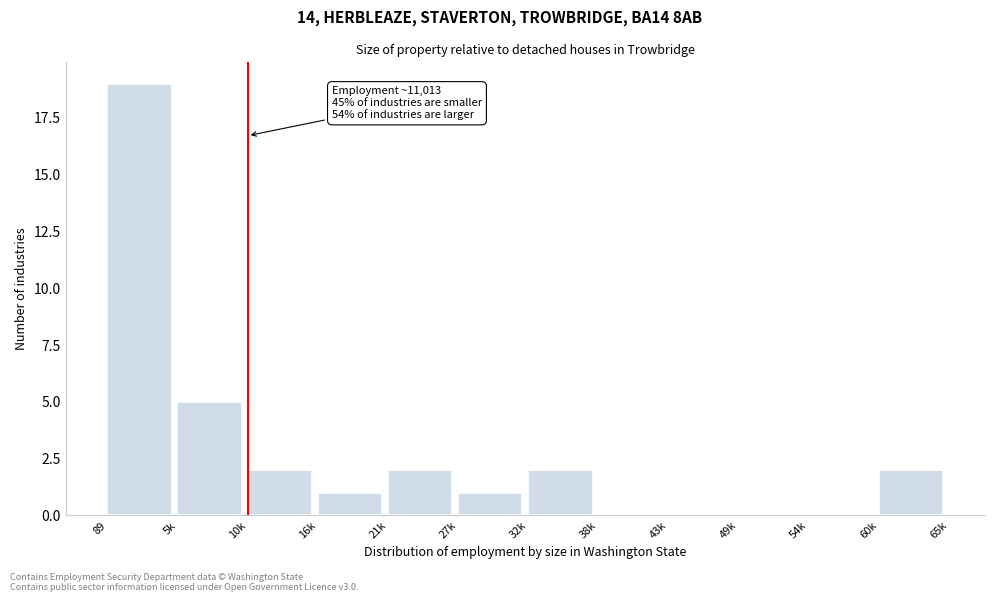

Reading left to right, extract all data points from this chart.

89=19	5k=5	10k=2	16k=1	21k=2	27k=1	32k=2	38k=0	43k=0	49k=0	54k=0	60k=2